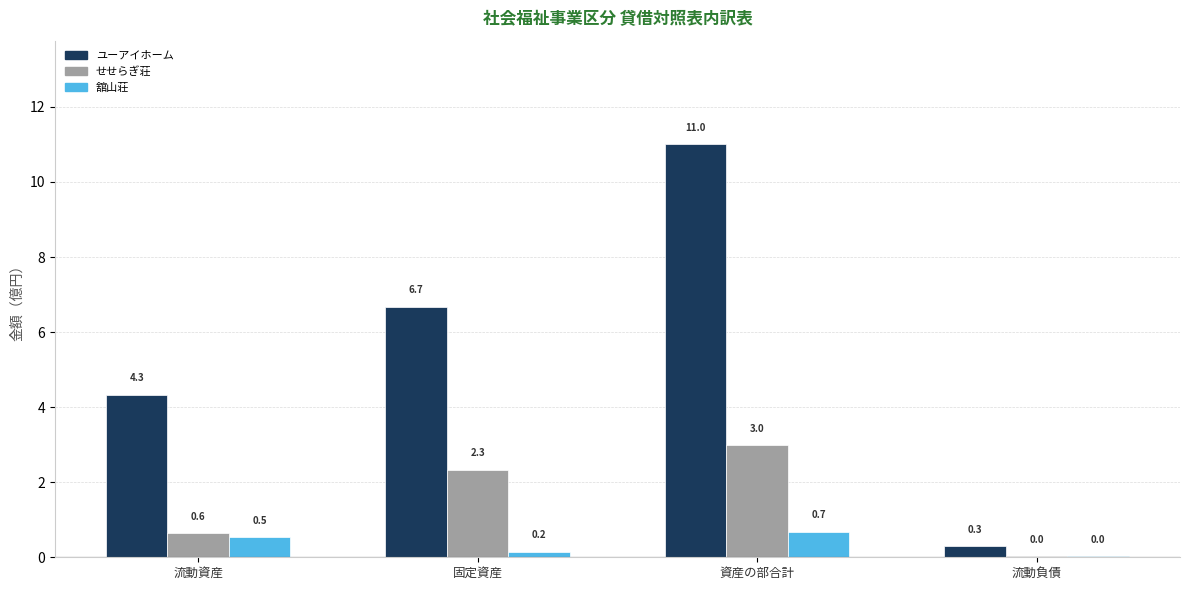

Where is ユーアイホーム nearest to the value 5?

流動資産